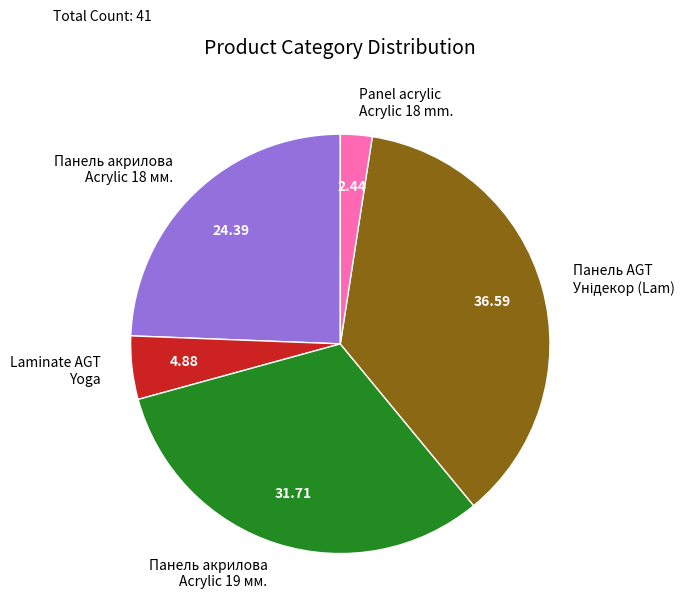

Which category has the smallest portion of the pie?

Panel acrylic Acrylic 18 mm.